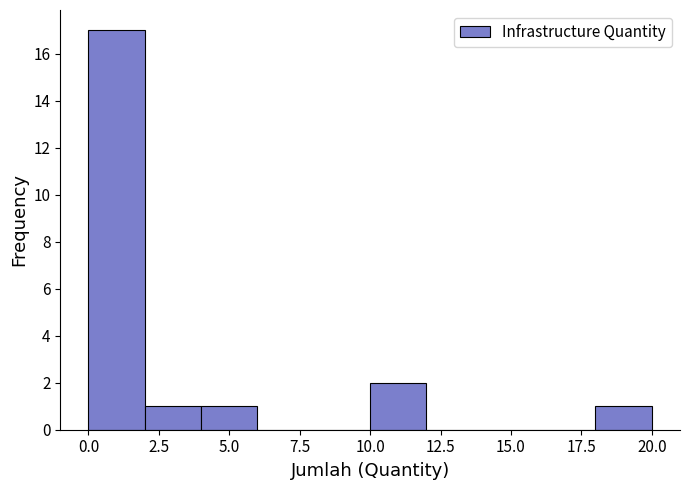

Reading left to right, transcribe this chart: for each bar, give the range it covers on the x-axis and its height. The values are not printed on the chart, so give them approximately, as read against the axis.

0 to 2: 17
2 to 4: 1
4 to 6: 1
6 to 8: 0
8 to 10: 0
10 to 12: 2
12 to 14: 0
14 to 16: 0
16 to 18: 0
18 to 20: 1